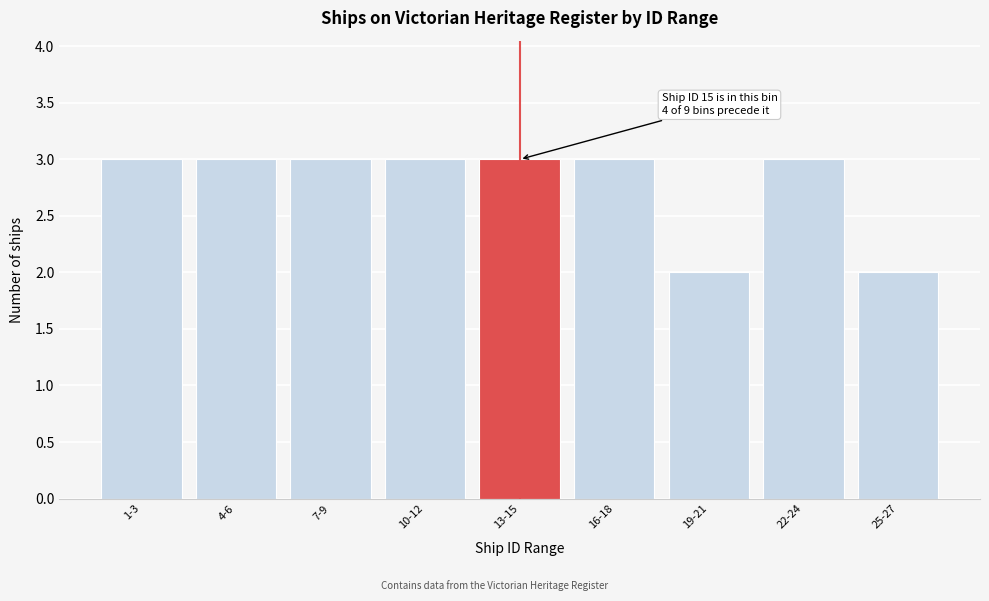

Reading left to right, list all the values displayed in this chart.

1-3=3	4-6=3	7-9=3	10-12=3	13-15=3	16-18=3	19-21=2	22-24=3	25-27=2